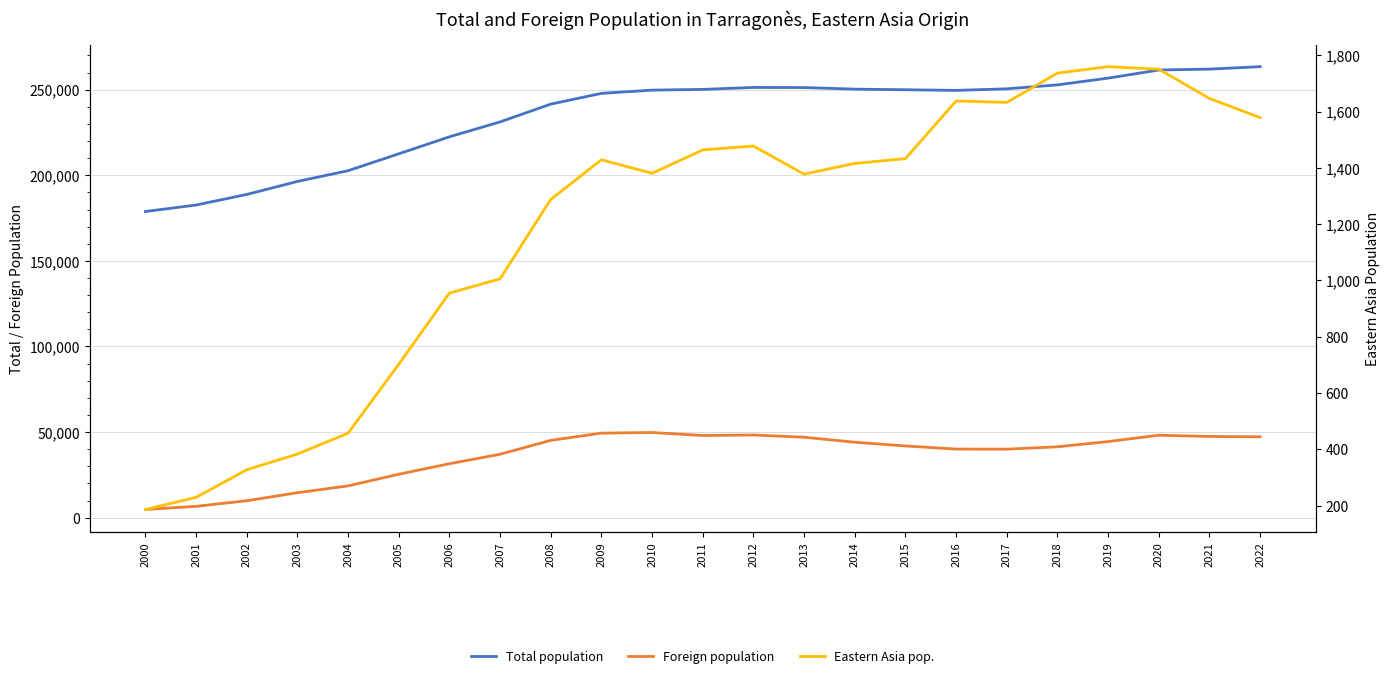

Between 2000 and 2009, which series saw the biggest shift?

Total population